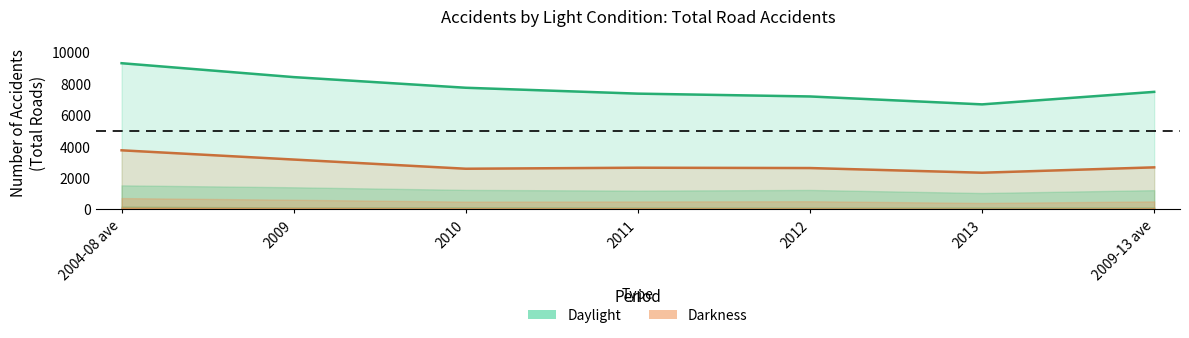

What is the value of the Daylight Total point at the 3rd from the left?

7721